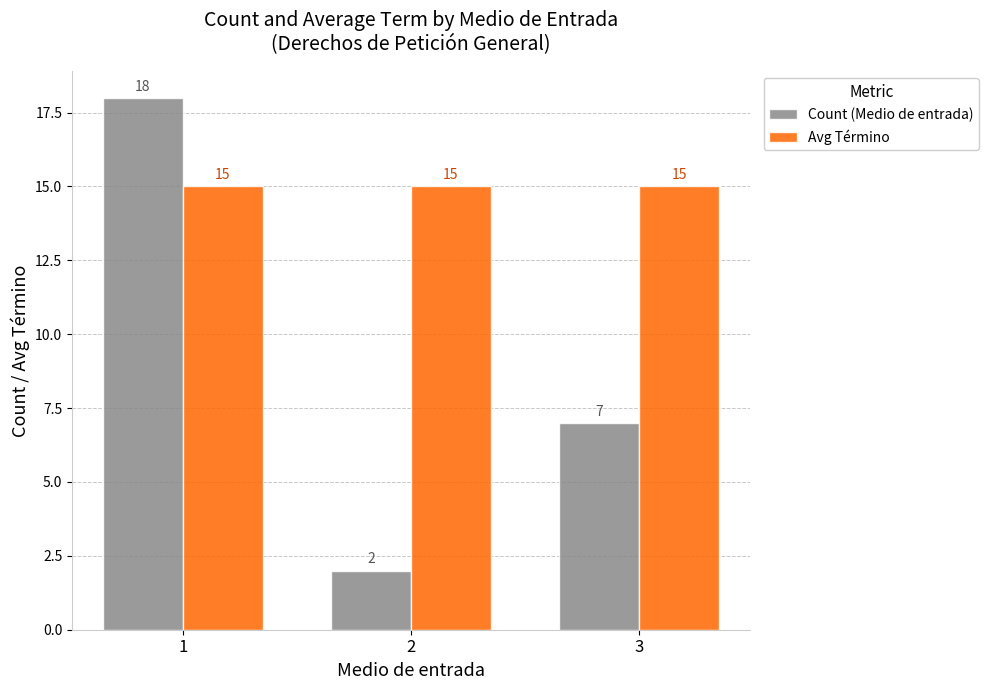

The Count (Medio de entrada) series shows 7 at 3. True or false?

True